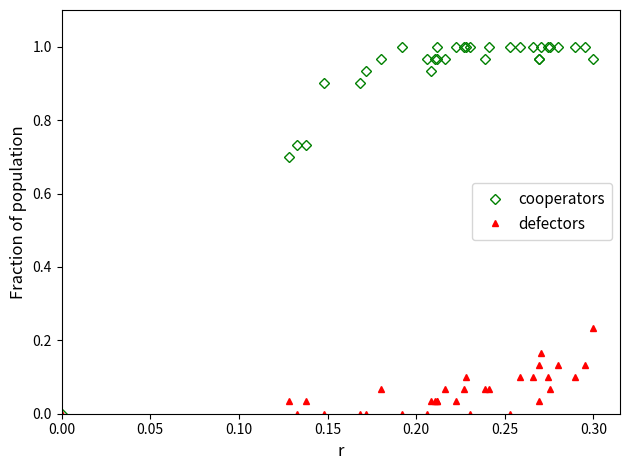

What are all the series names shown in the legend?

cooperators, defectors